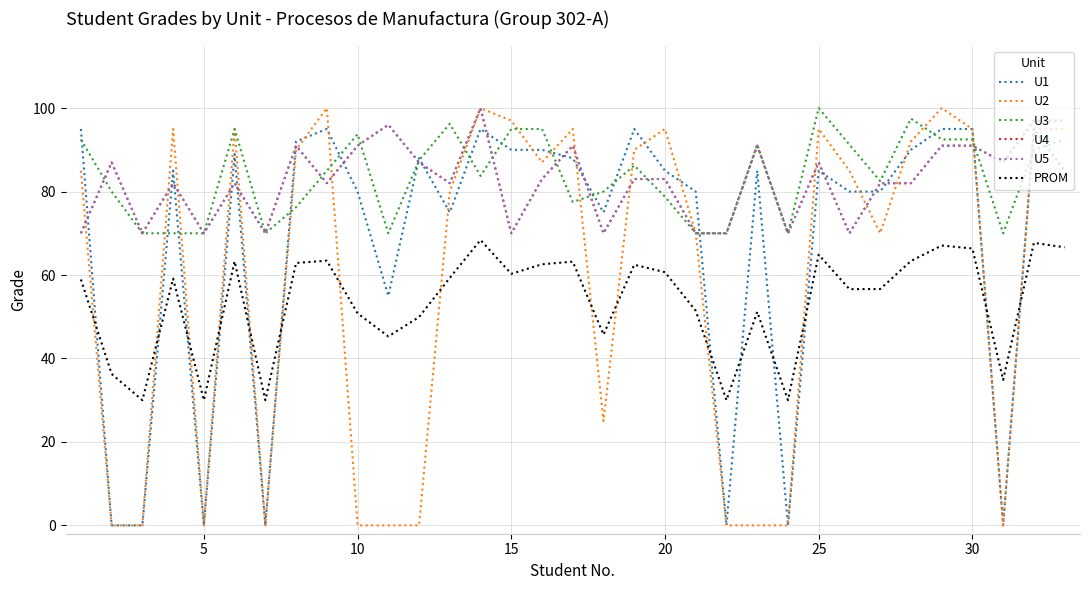

Does the chart have visible grid lines?

Yes